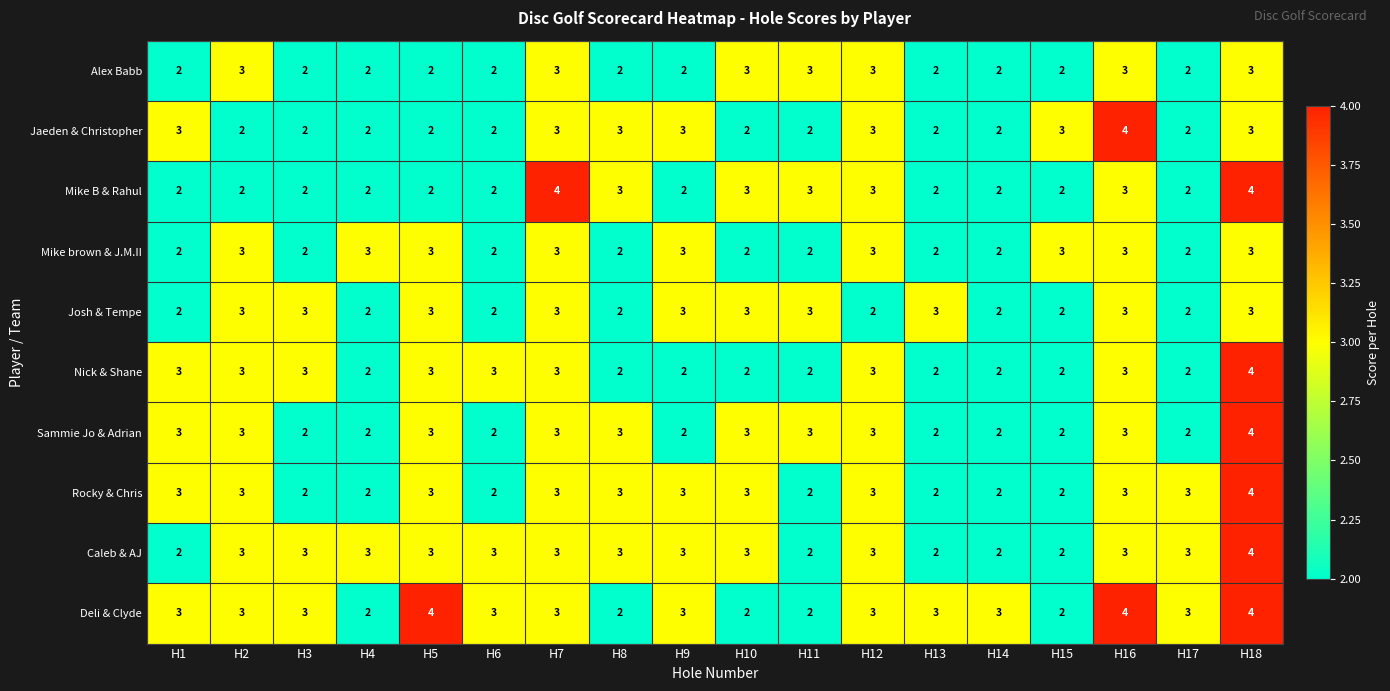

What value does the Sammie Jo & Adrian series have at H16?

3